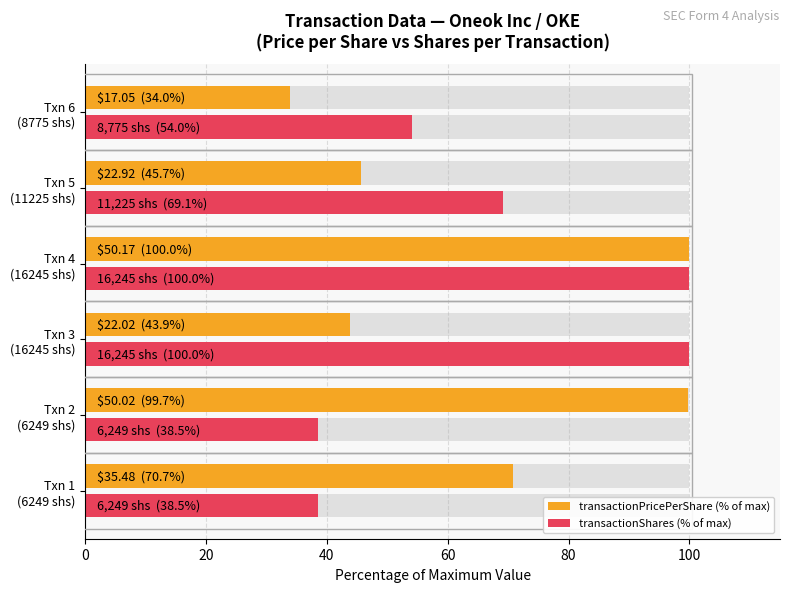

List the series in order of their peak value, lowest first.

transactionPricePerShare (% of max), transactionShares (% of max)